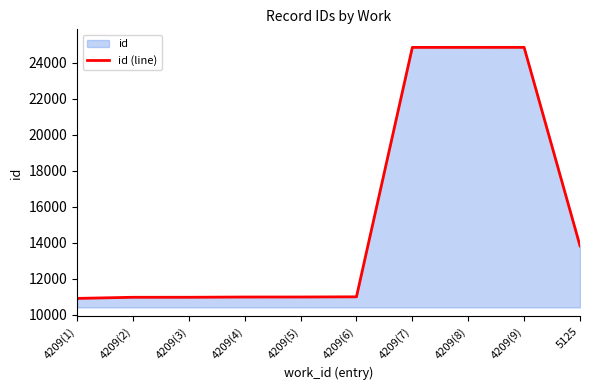

How many data points does each series have?

10